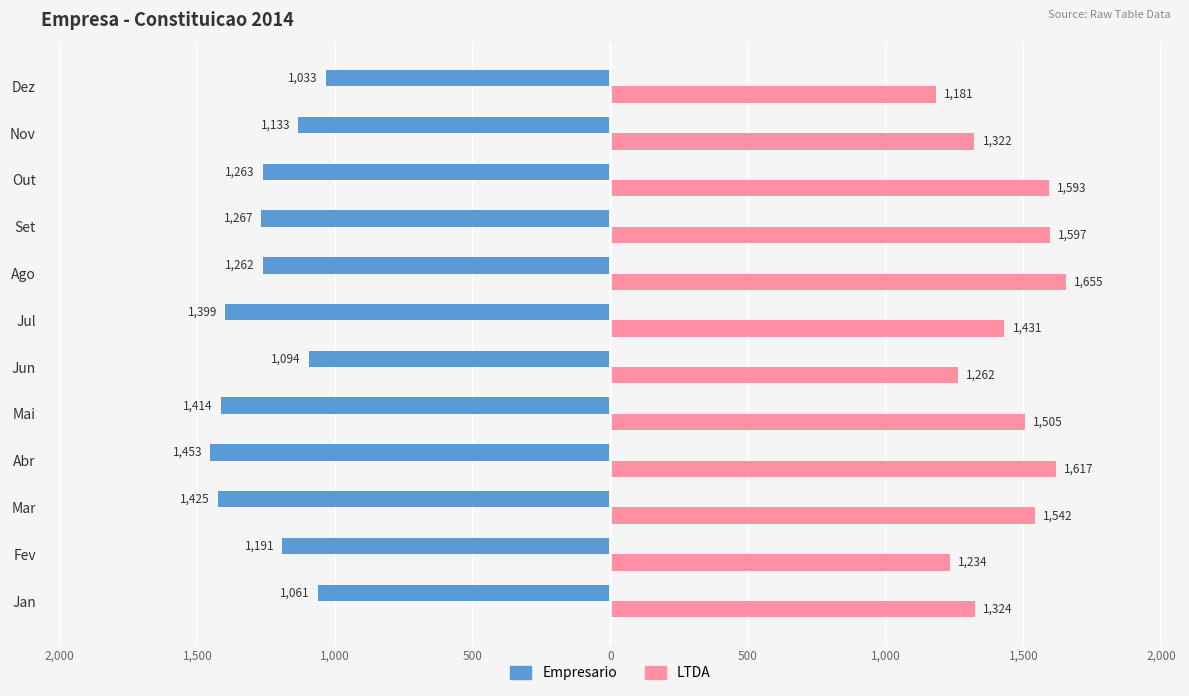

Which series has the widest spread of values?

LTDA